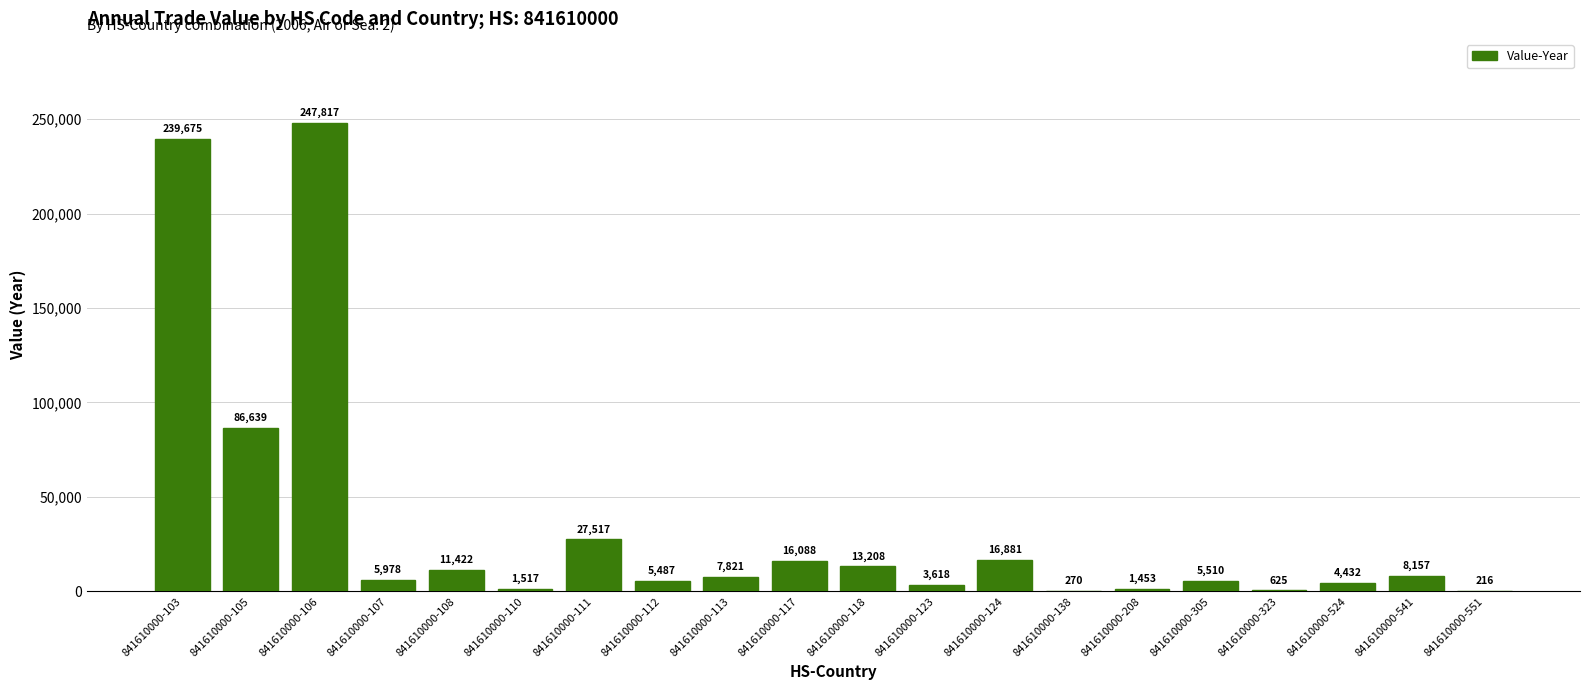

Approximately how many times larger is the value at 841610000-305 compared to 841610000-323?

8.8